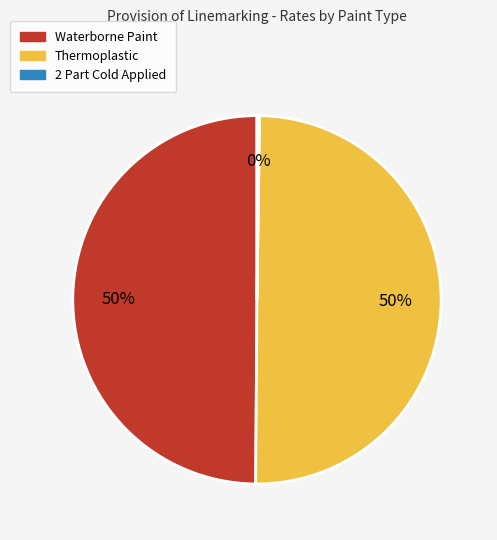

Is it true that Thermoplastic is 42% of the pie?

False